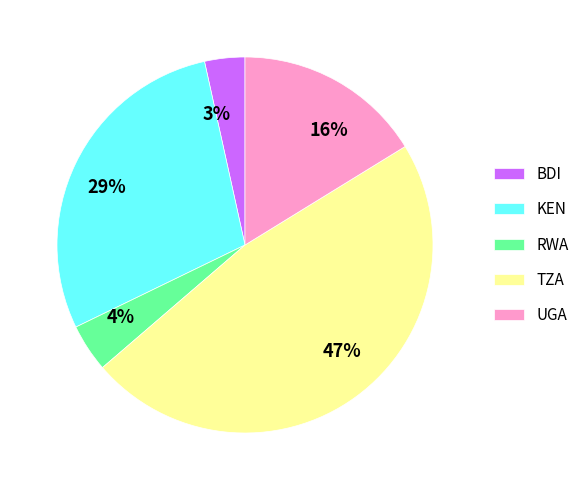

Is there a majority slice in this chart?

No